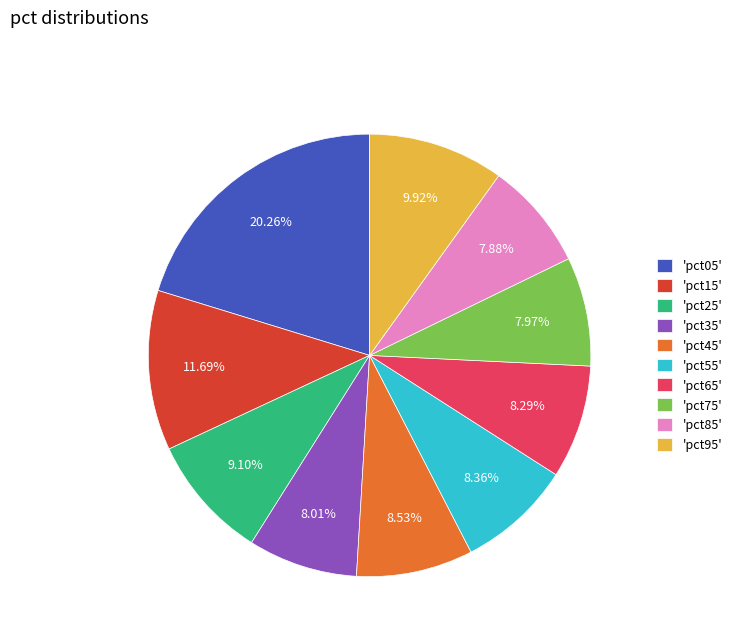

Is 'pct45' the majority of the pie?

No